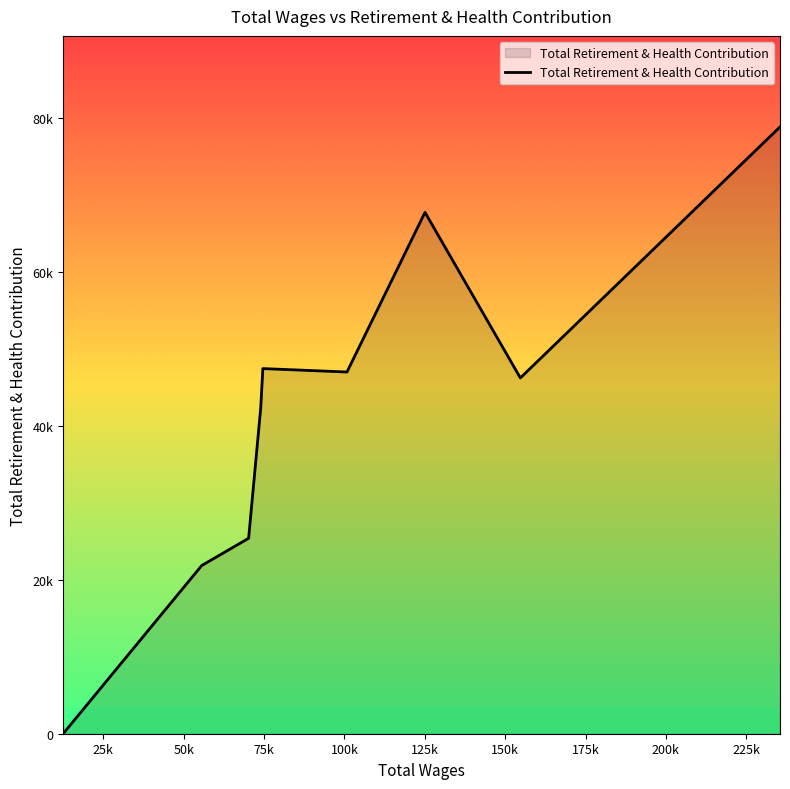

Does the chart have visible grid lines?

No